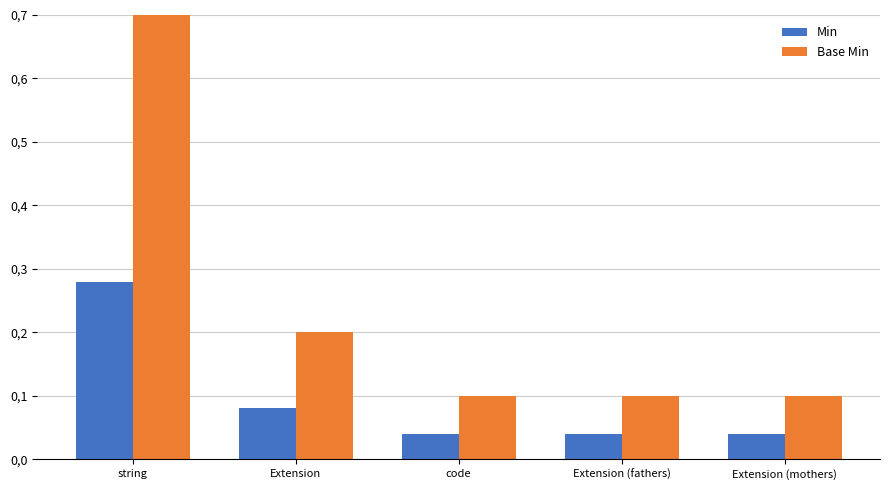

What are all the series names shown in the legend?

Min, Base Min